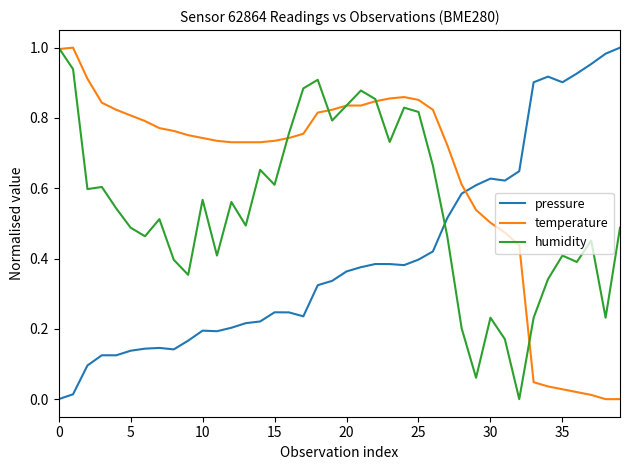

True or false: humidity and pressure intersect in this chart.

True